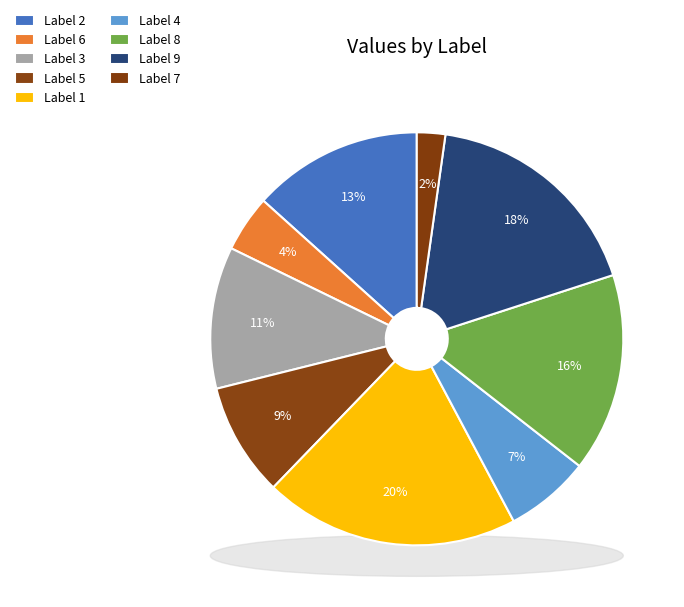

Combined, do 1 and 7 account for over 50%?

No